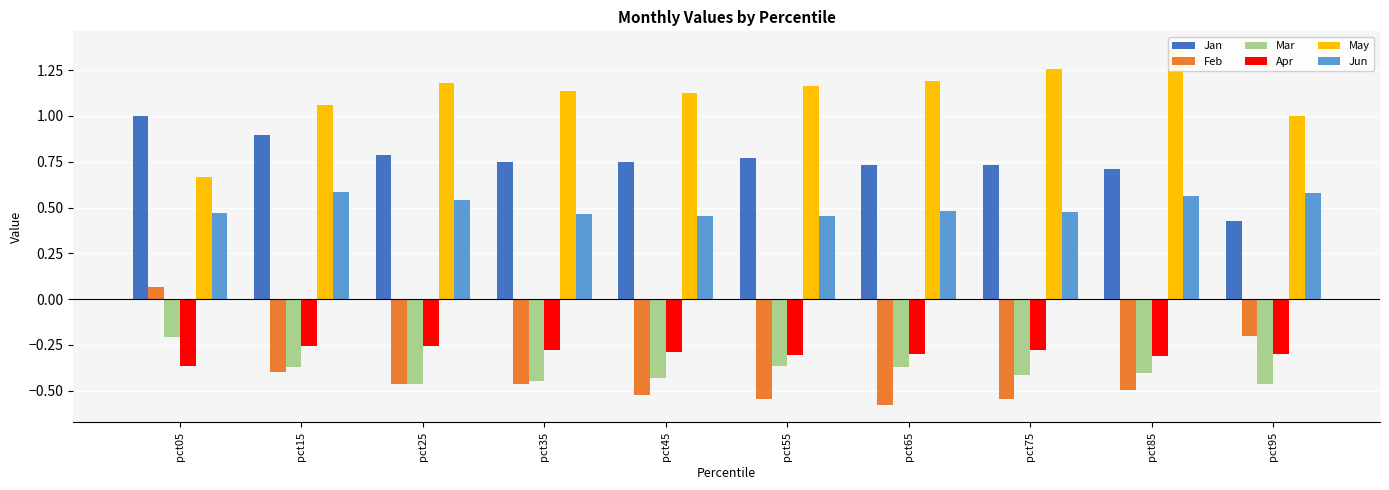

The Apr series shows -0.3 at pct75. True or false?

True